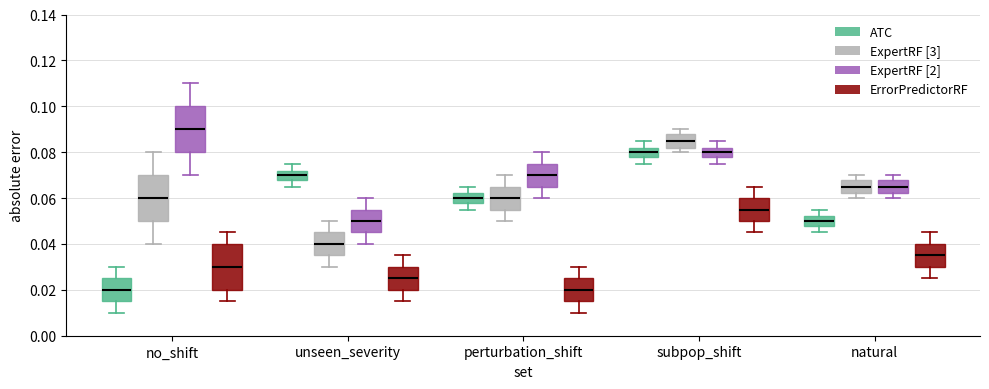

Which box's median line is the highest?

no_shift (ExpertRF [2])